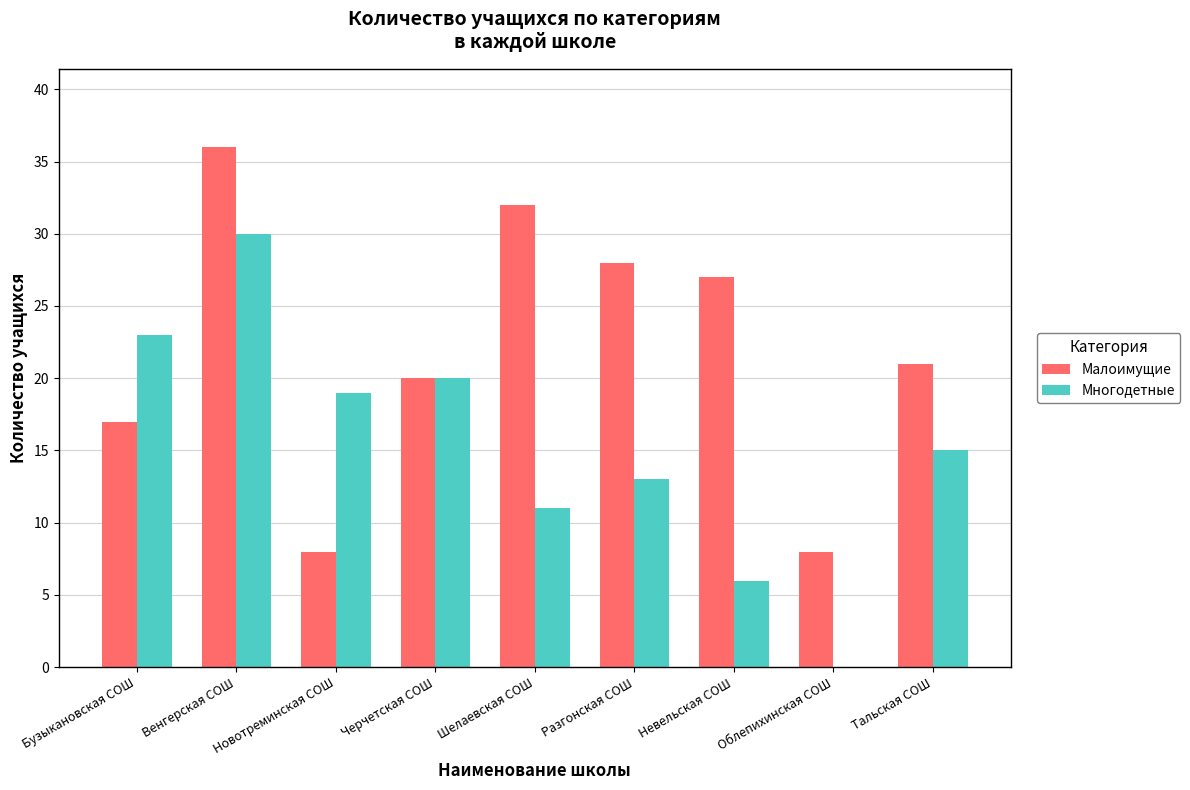

What is the total value across all series at Разгонская СОШ?

41